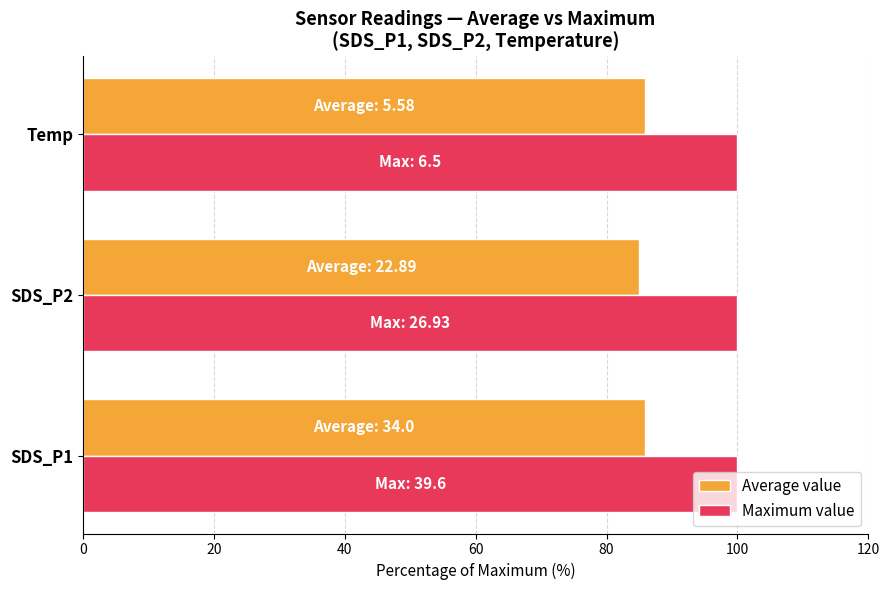

The Maximum value series shows 170.5 at Temp. True or false?

False